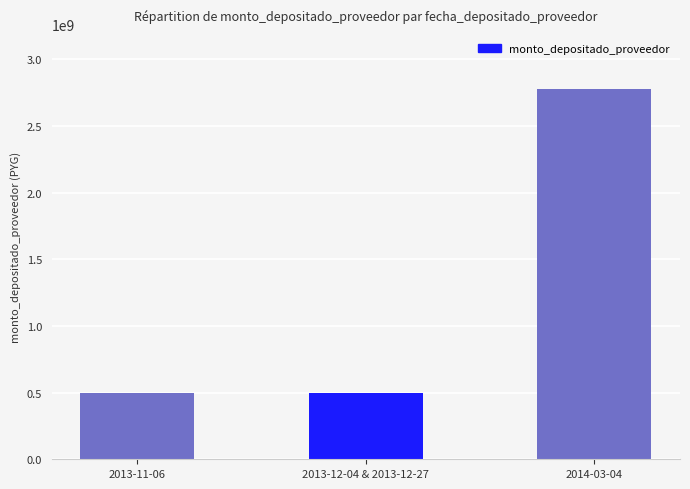

What is the difference between the maximum and second lowest values?

2277902788